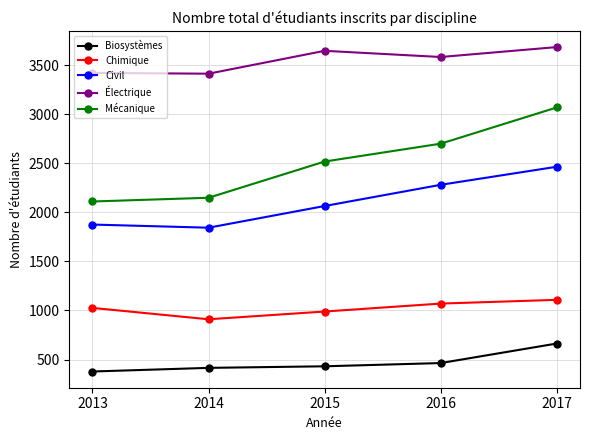

Does the chart display data point markers on the line(s)?

Yes